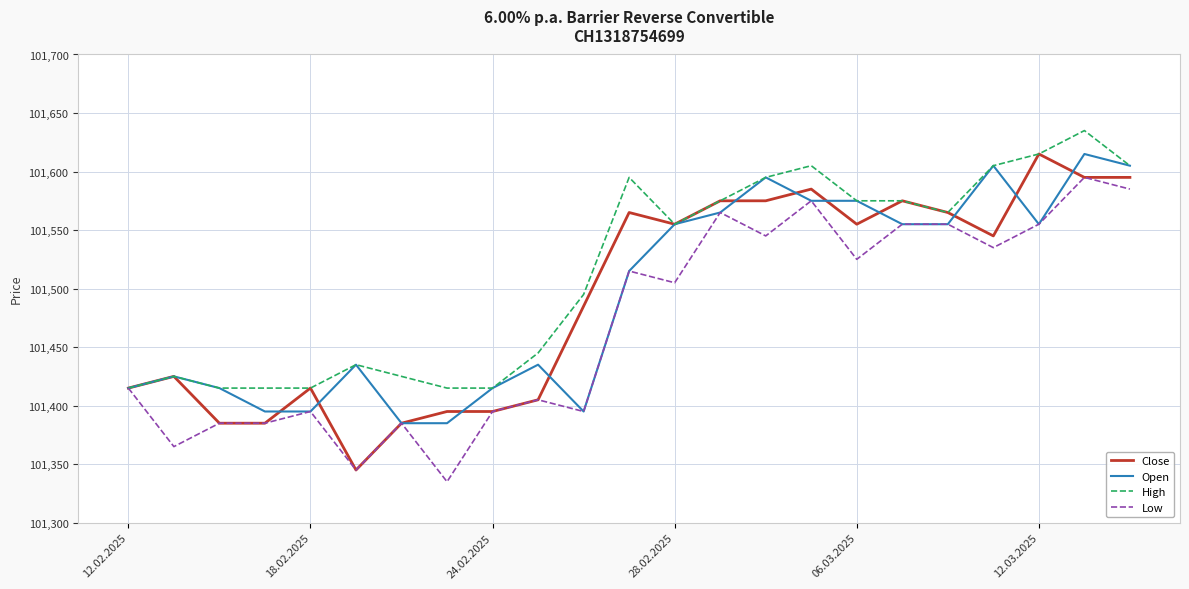

What is the average value of the Low series?

101470